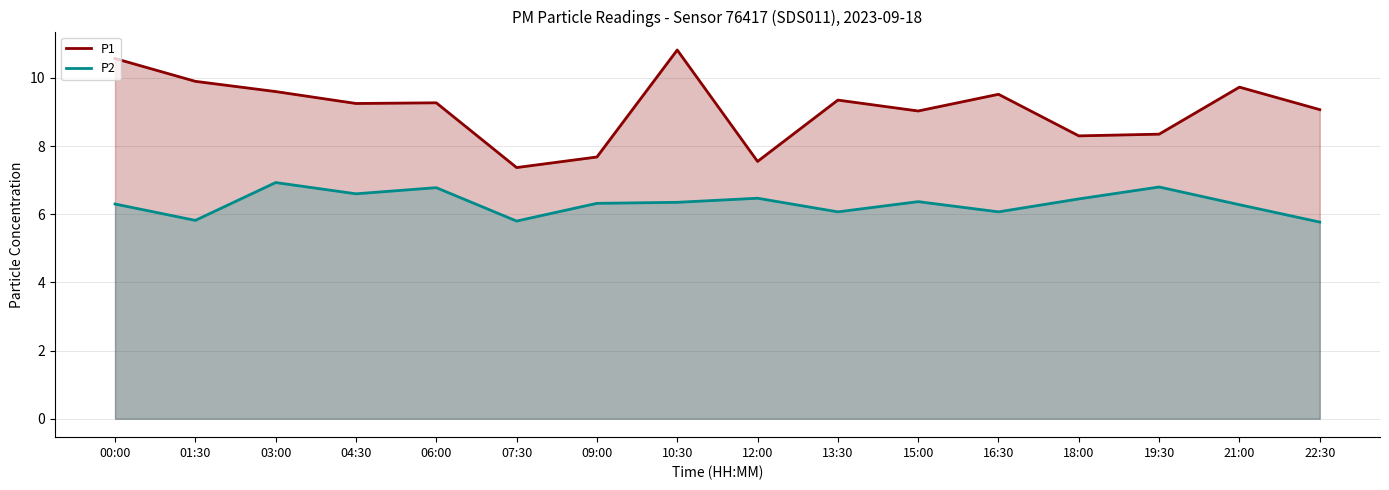

Reading right to left, list all the values displayed in this chart.

P1: 9.1	9.7	8.3	8.3	9.5	9.0	9.3	7.5	10.8	7.7	7.4	9.3	9.2	9.6	9.9	10.6
P2: 5.8	6.3	6.8	6.5	6.1	6.4	6.1	6.5	6.3	6.3	5.8	6.8	6.6	6.9	5.8	6.3